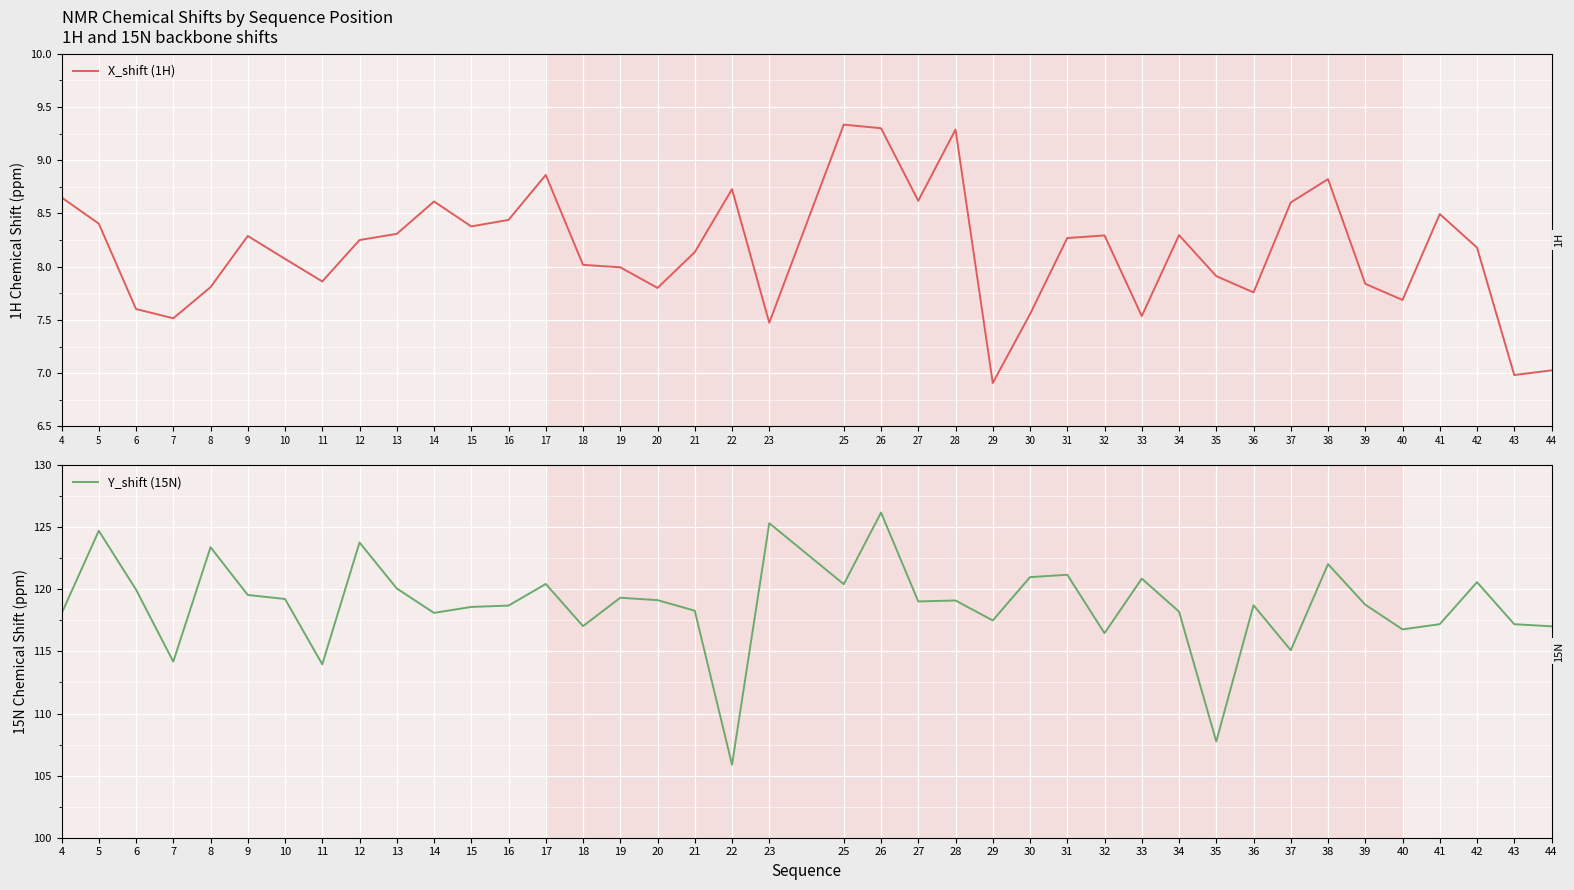

The value of X_shift (1H) at 5 is 5.8. True or false?

False